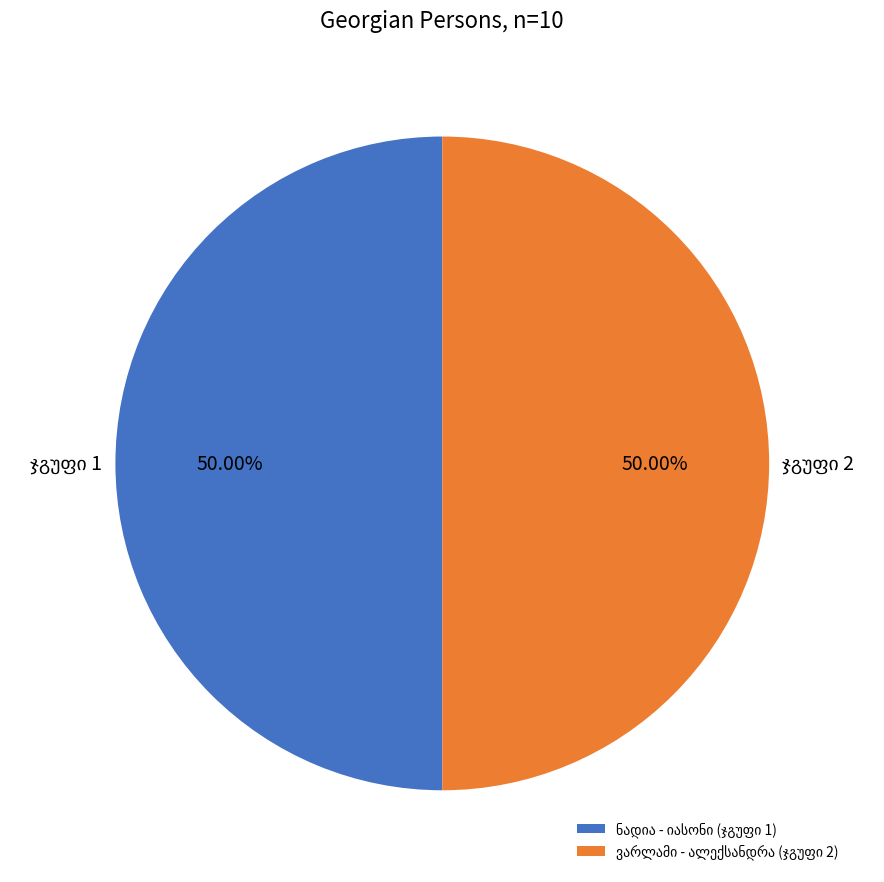

Approximately how many times larger is the value at კატო ივანეს ასული გოცაძე compared to ლუბა ქელბაქიანი?

1.0